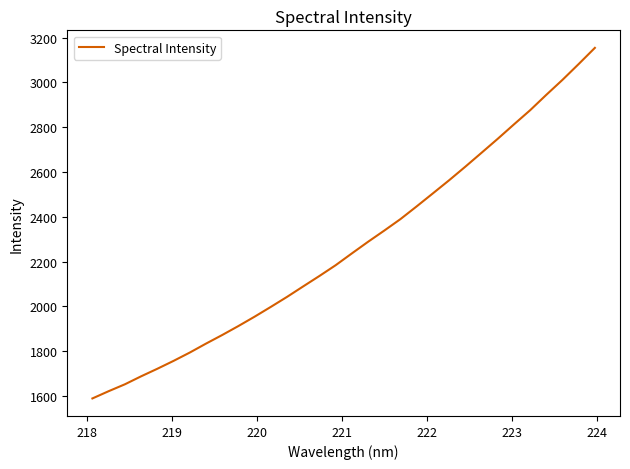

What is the maximum value shown in the chart?

3154.5